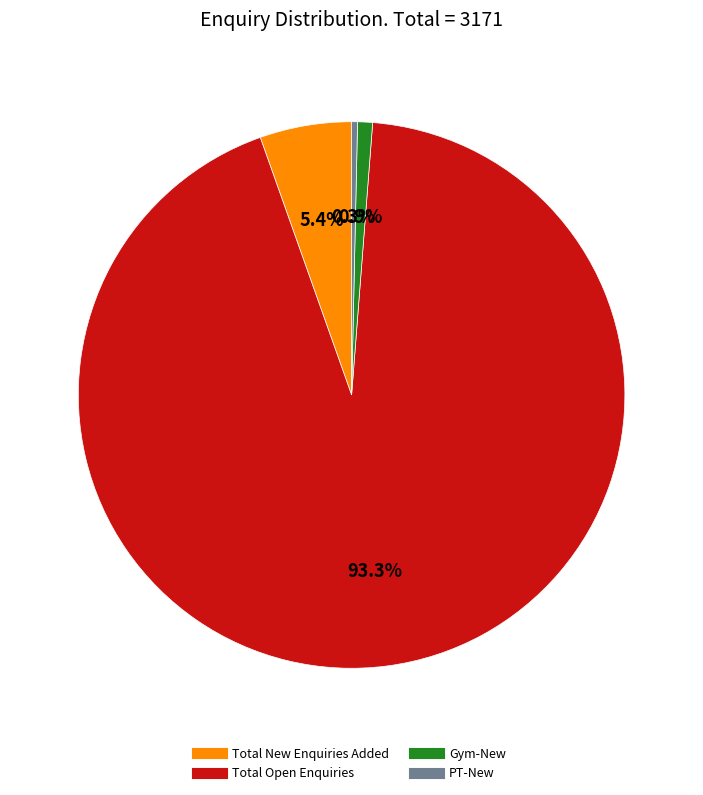

What percentage is the Total Open Enquiries slice, to the nearest percent?

93%